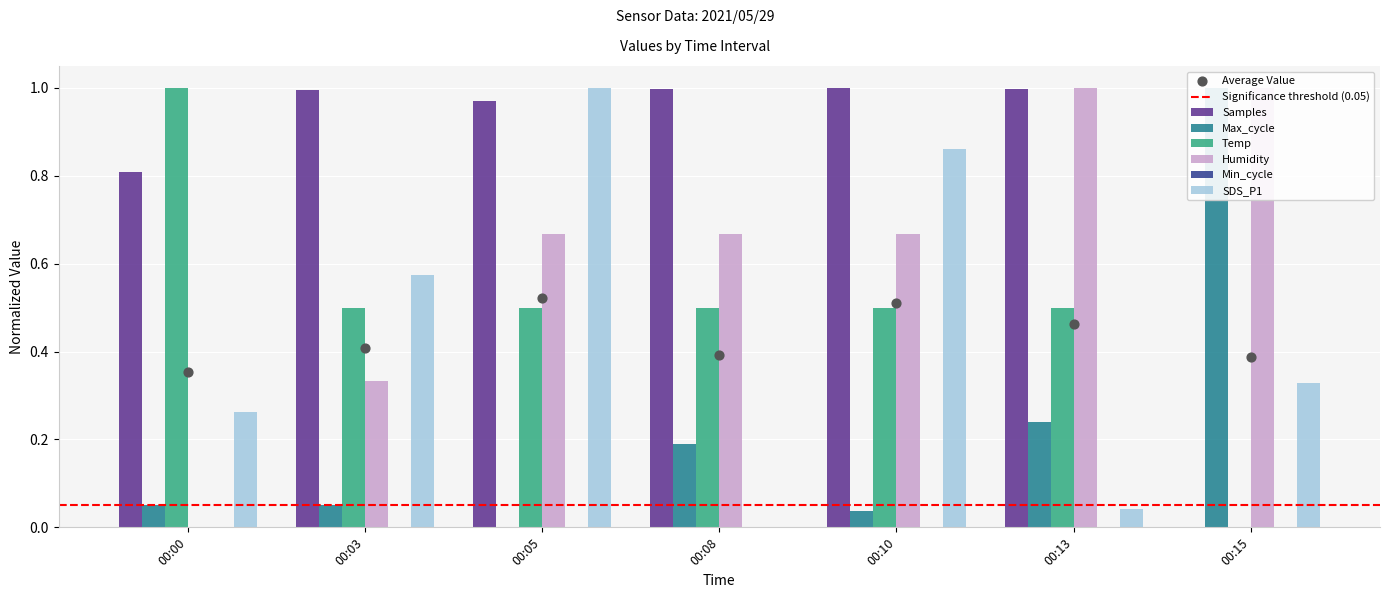

Which series reaches the minimum Y coordinate?

Samples